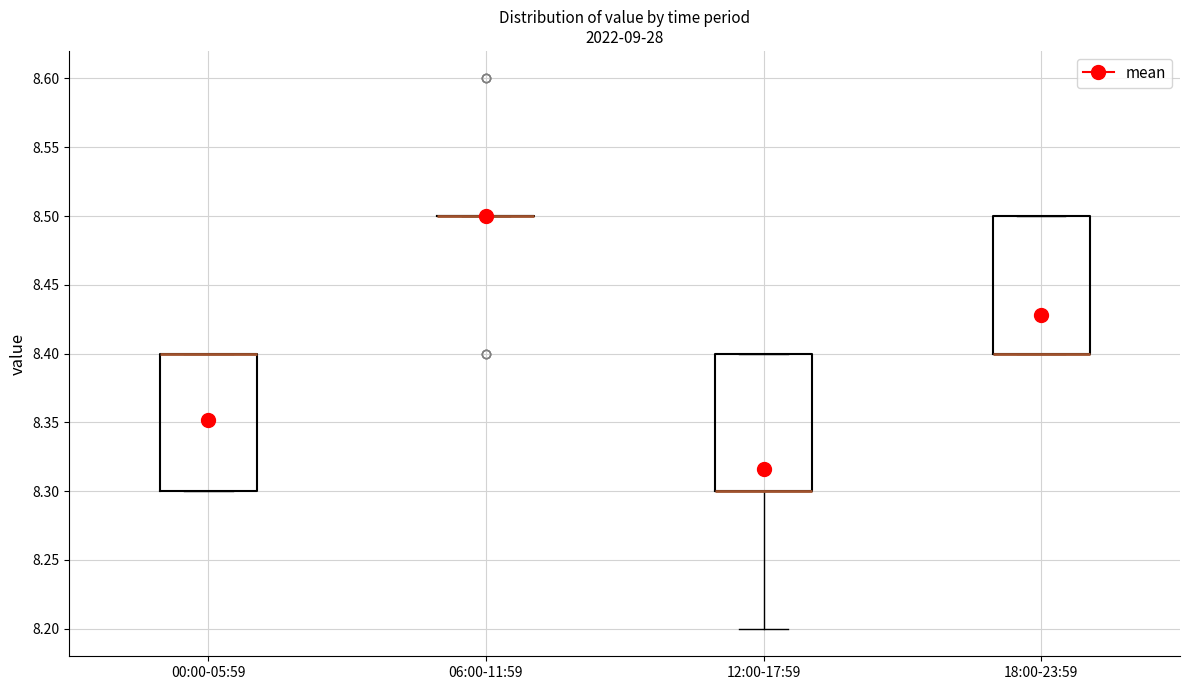

Where does the lower whisker of the box for 12:00-17:59 end on the y-axis? The values are not printed on the chart, so give them approximately, as read against the axis.

8.2